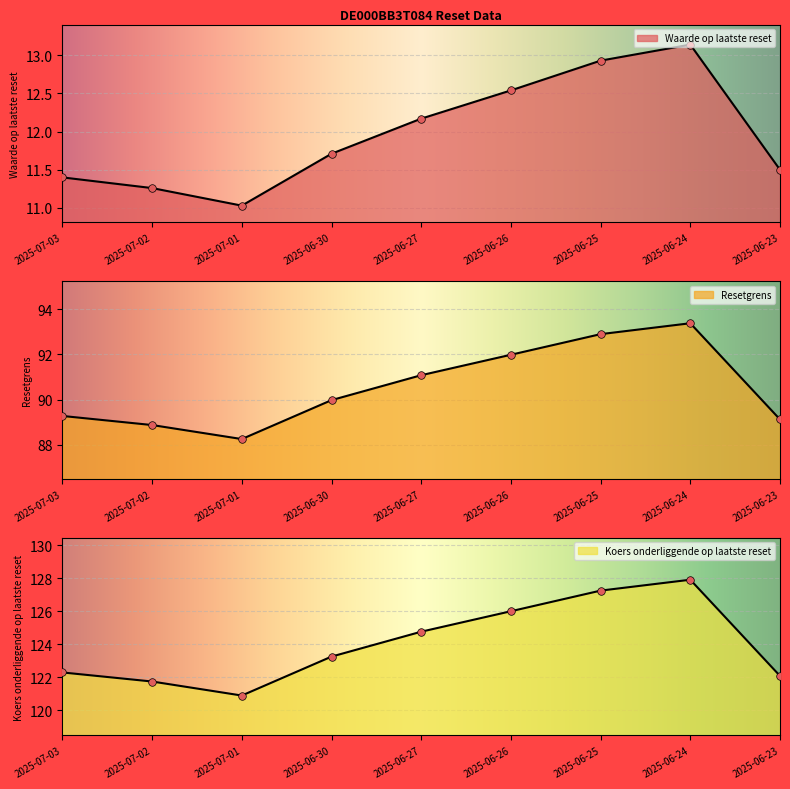

What is the total value across all series at 2025-06-26?

230.5